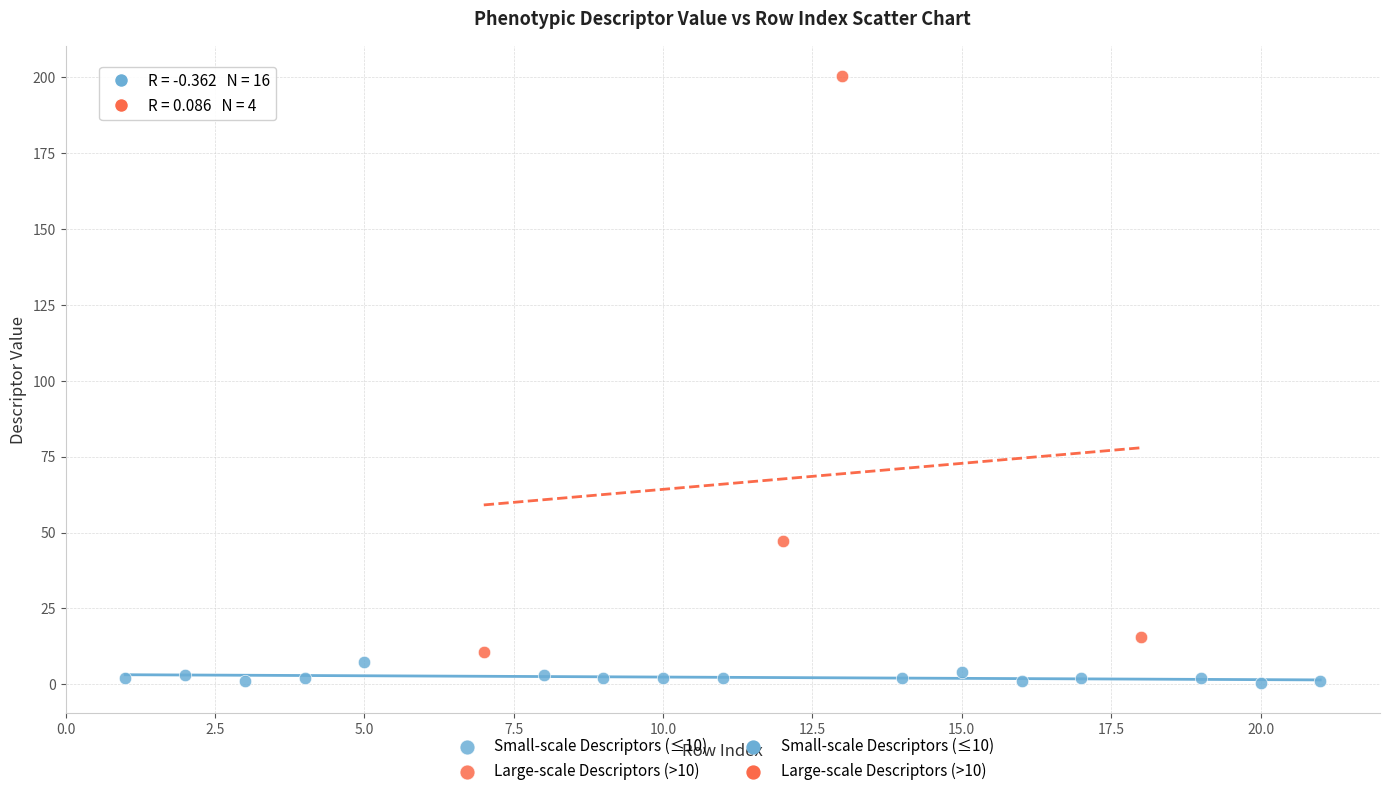

Which series reaches the minimum Y coordinate?

Small-scale Descriptors (≤10)